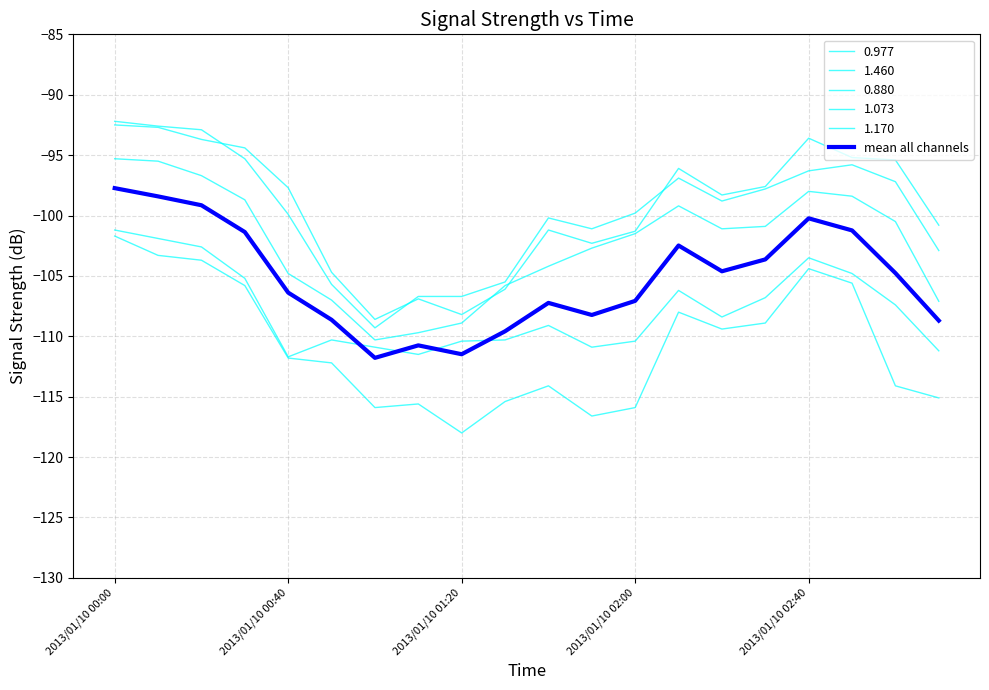

How many lines are shown in the chart?

6